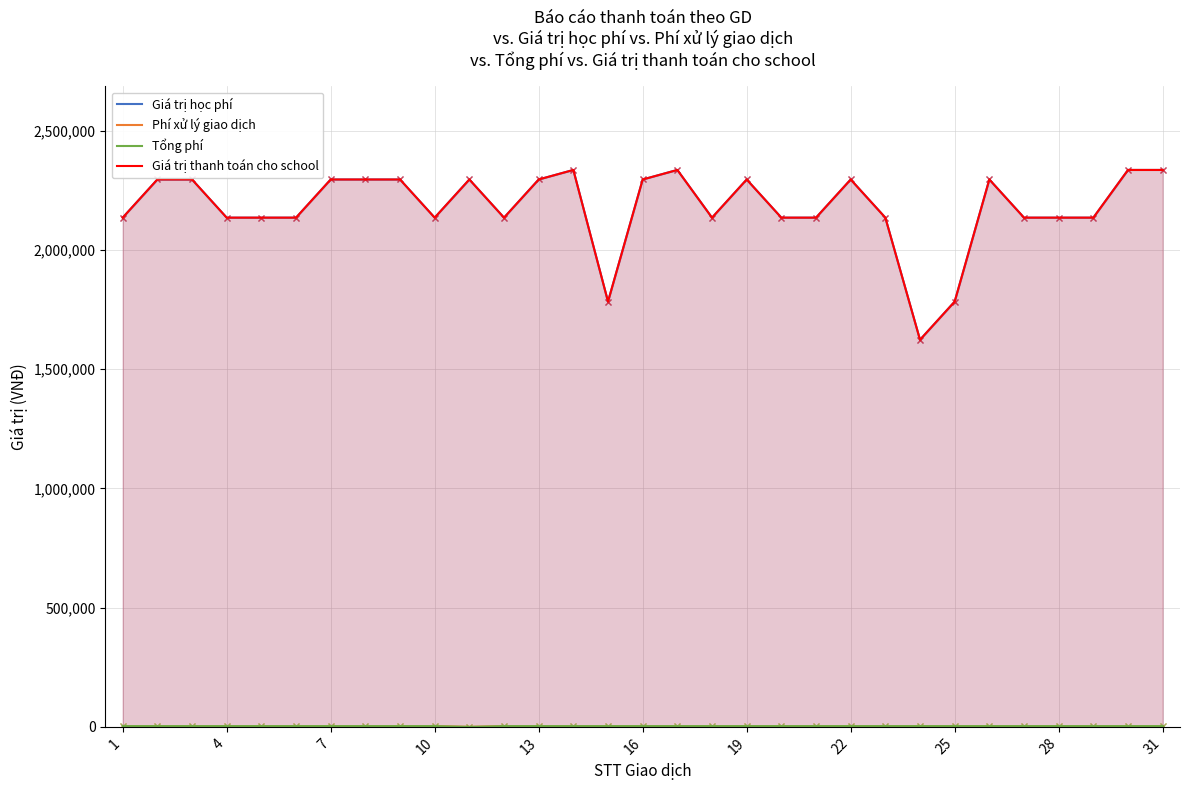

True or false: Giá trị học phí and Tổng phí intersect in this chart.

False